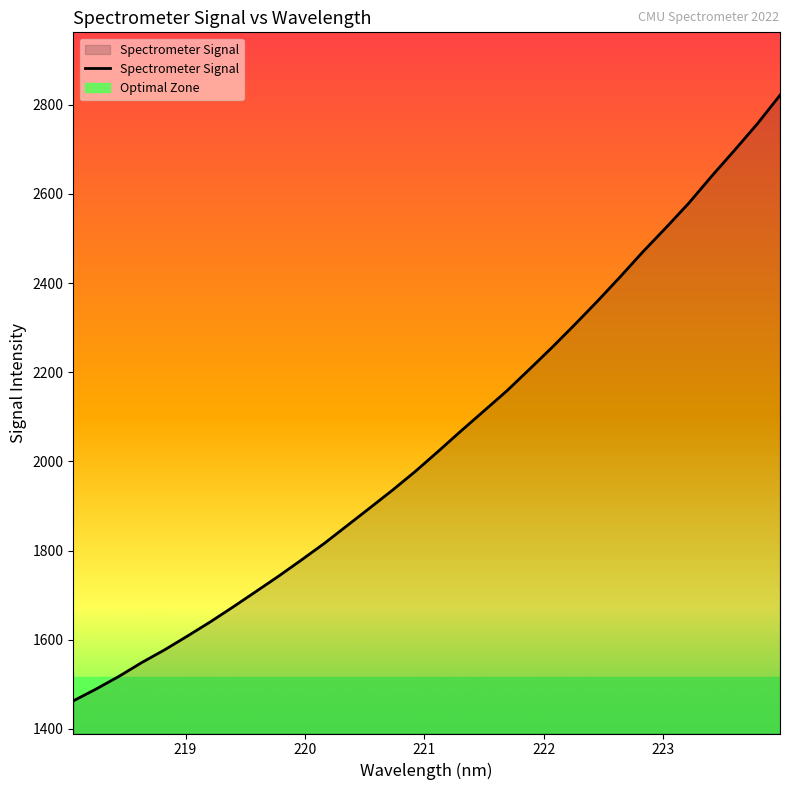

Reading left to right, list all the values displayed in this chart.

1462.8	1489.4	1517.8	1548.8	1577.3	1608.2	1639.9	1673.4	1708.0	1742.7	1779.0	1816.1	1855.9	1895.7	1935.9	1977.9	2022.7	2068.5	2113.1	2157.9	2206.7	2256.2	2307.6	2360.4	2415.1	2471.4	2524.8	2579.8	2640.1	2697.9	2757.2	2821.6